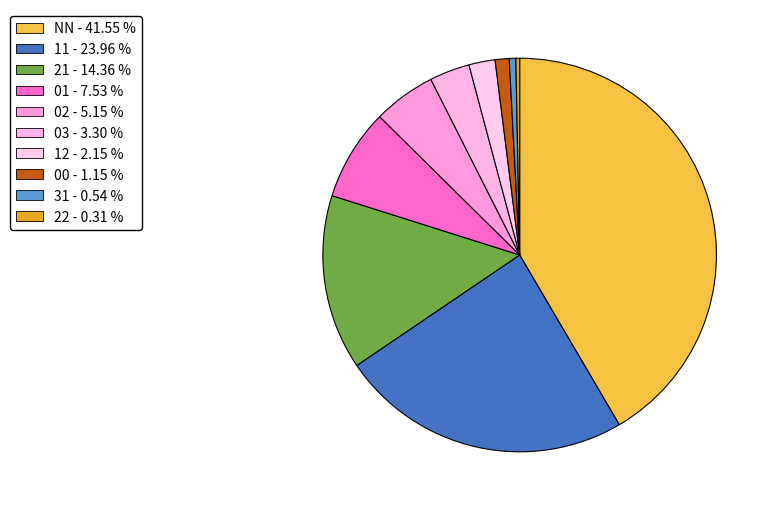

How many slices are in this pie chart?

10